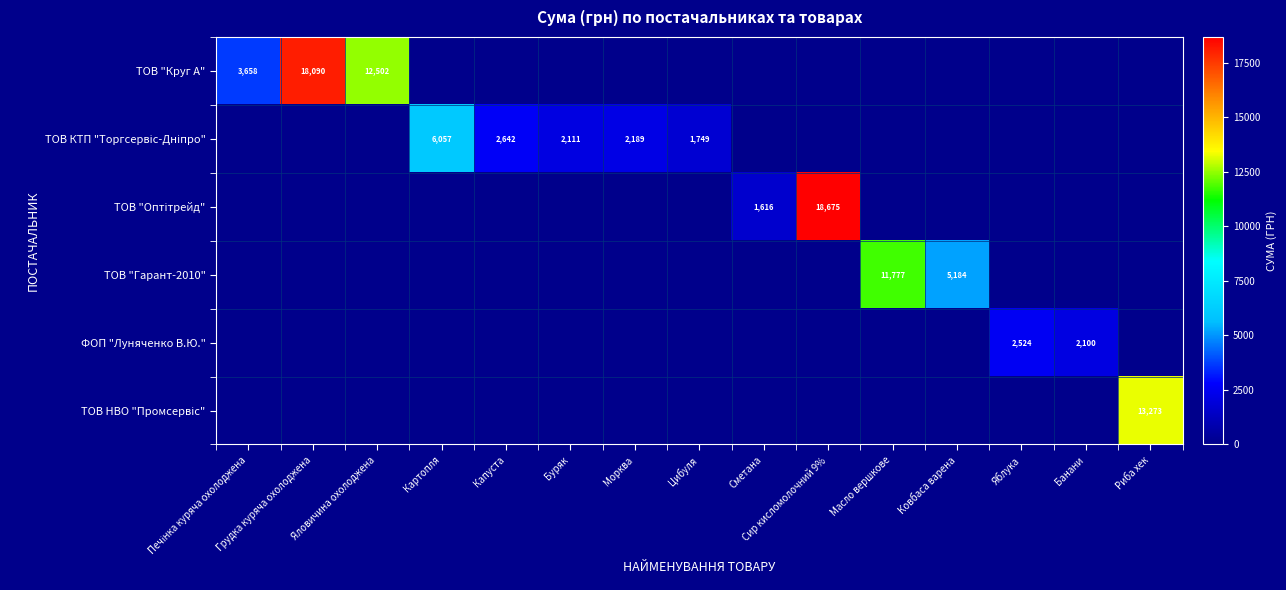

Between Сметана and Риба хек, which series saw the biggest shift?

ТОВ НВО "Промсервіс"